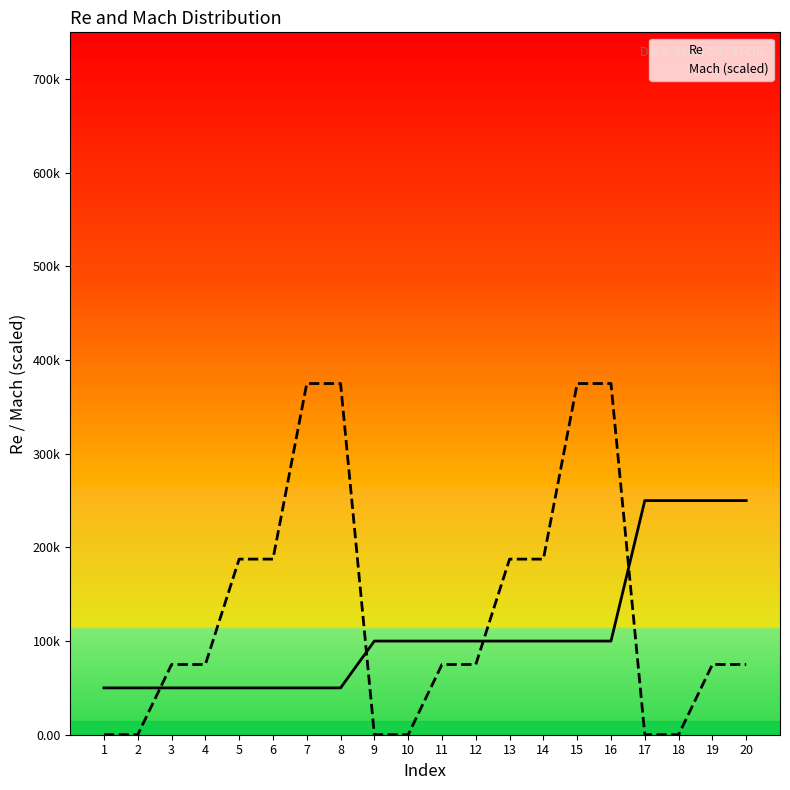

Reading left to right, extract all data points from this chart.

Re: 50000	50000	50000	50000	50000	50000	50000	50000	100000	100000	100000	100000	100000	100000	100000	100000	250000	250000	250000	250000
Mach (scaled): 0	0	75000	75000	187500	187500	375000	375000	0	0	75000	75000	187500	187500	375000	375000	0	0	75000	75000